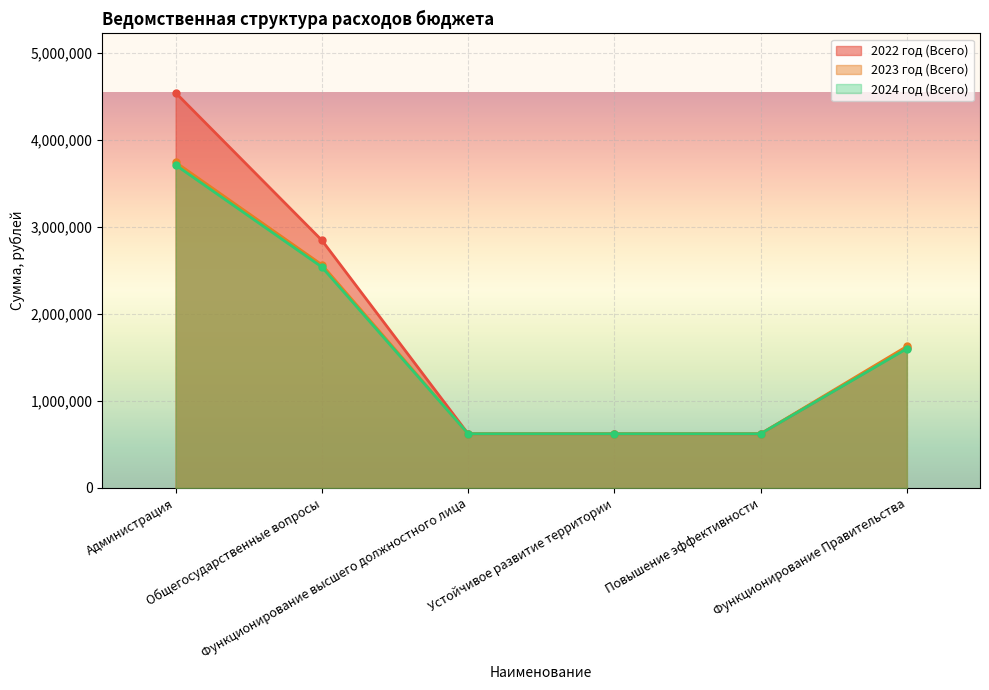

What value does the 2024 год (Всего) series have at Администрация?

3712956.8